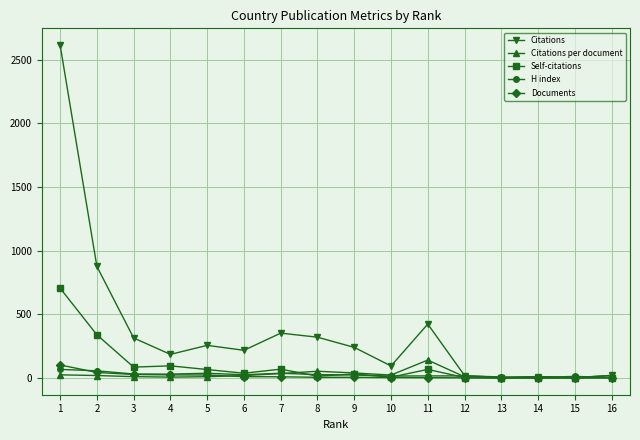

Where is Citations nearest to the value 1309?

2